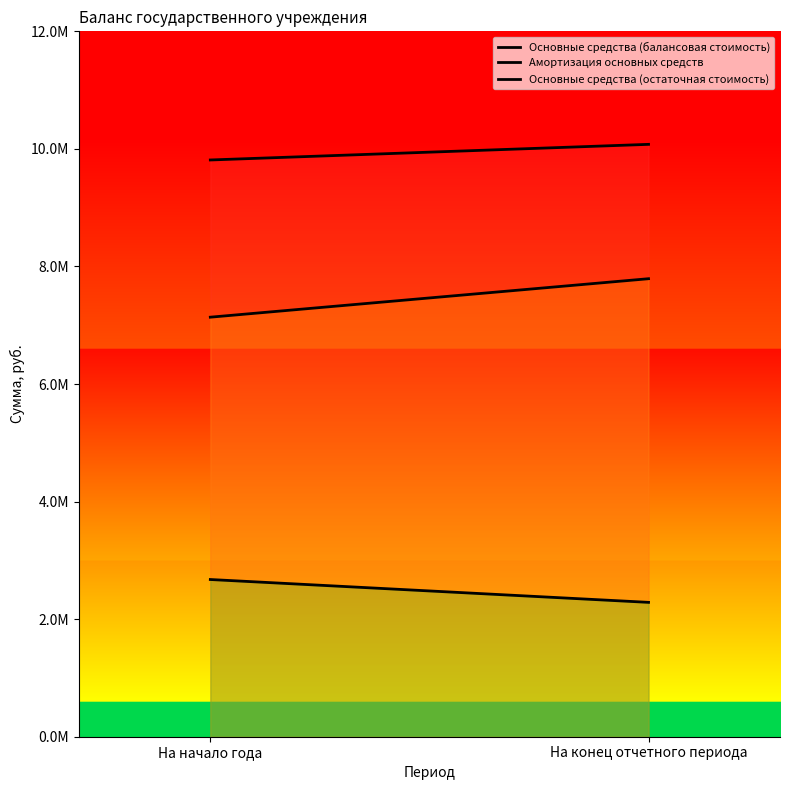

Rank the series by their maximum value, from highest to lowest.

Основные средства (балансовая стоимость), Амортизация основных средств, Основные средства (остаточная стоимость)